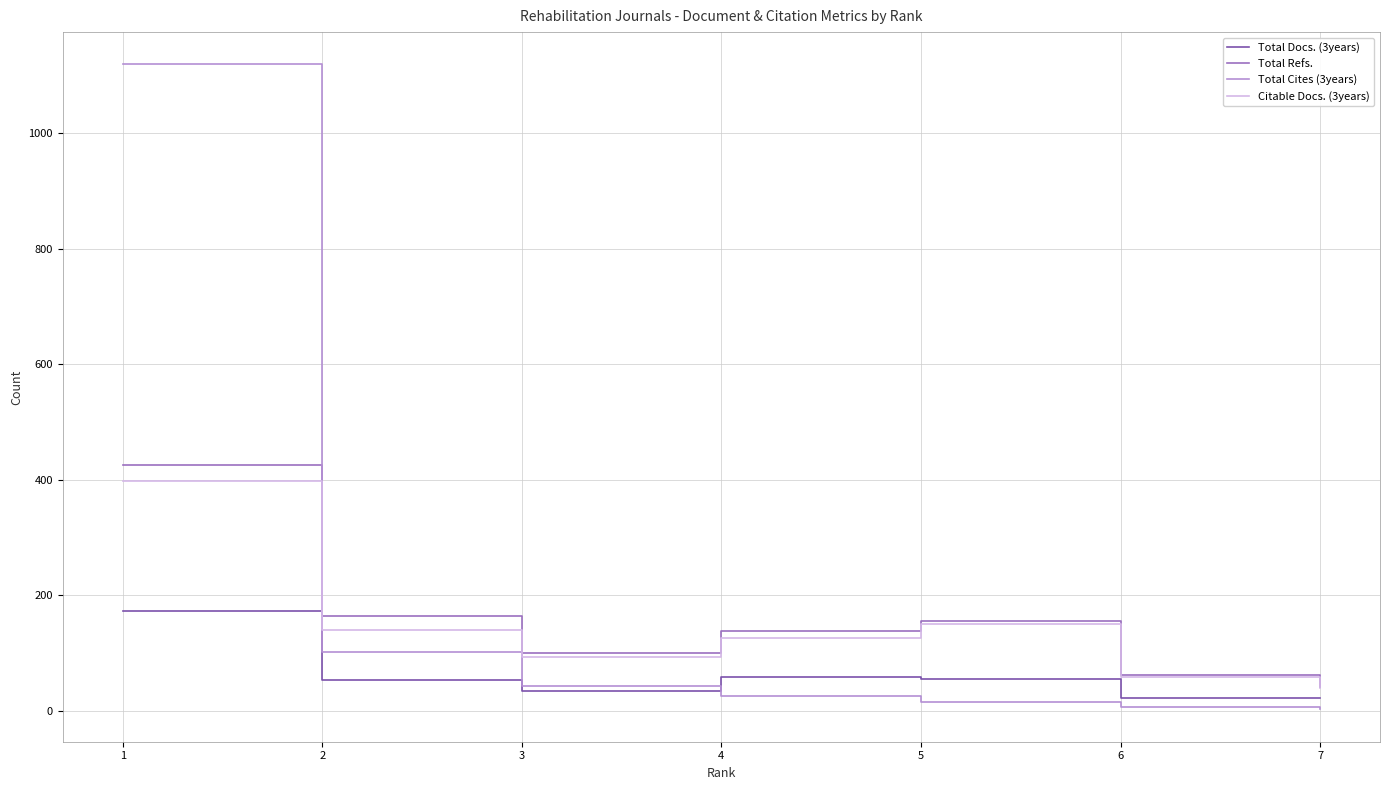

Does the chart display data point markers on the line(s)?

No